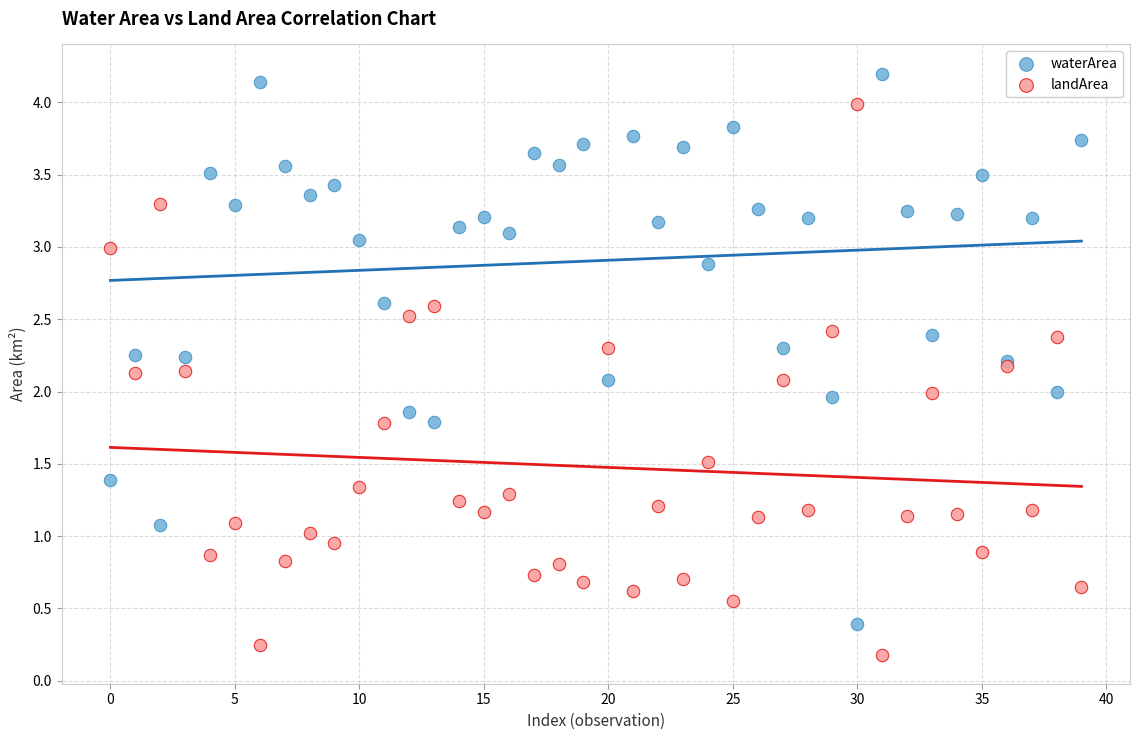

Which series contains the highest Y value?

waterArea